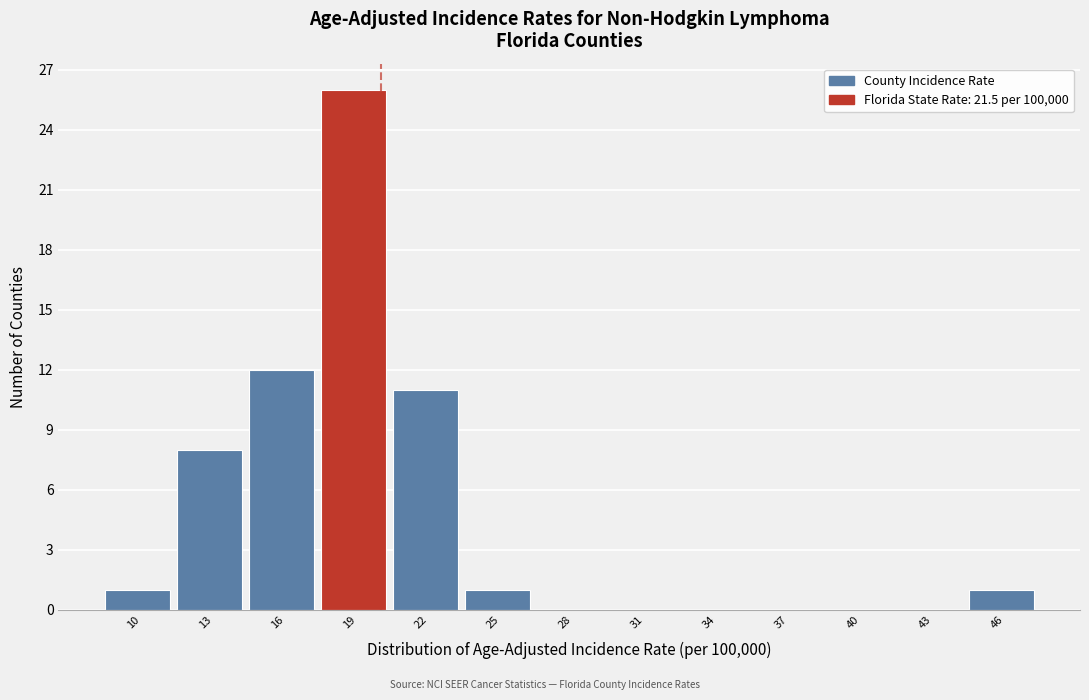

Reading left to right, extract all data points from this chart.

10=1	13=8	16=12	19=26	22=11	25=1	28=0	31=0	34=0	37=0	40=0	43=0	46=1